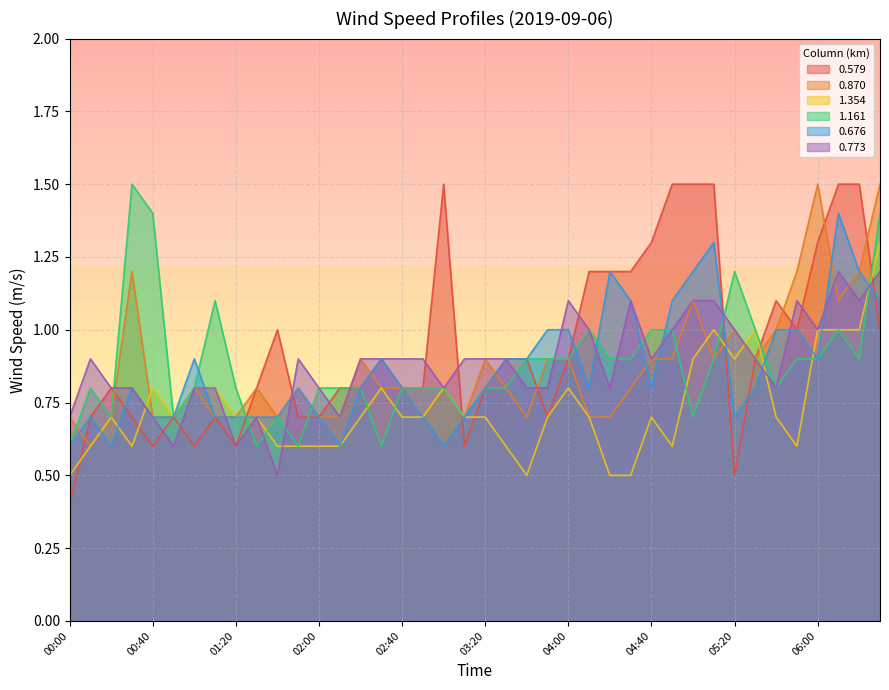

Read the 1.354 value at 00:10.

0.6